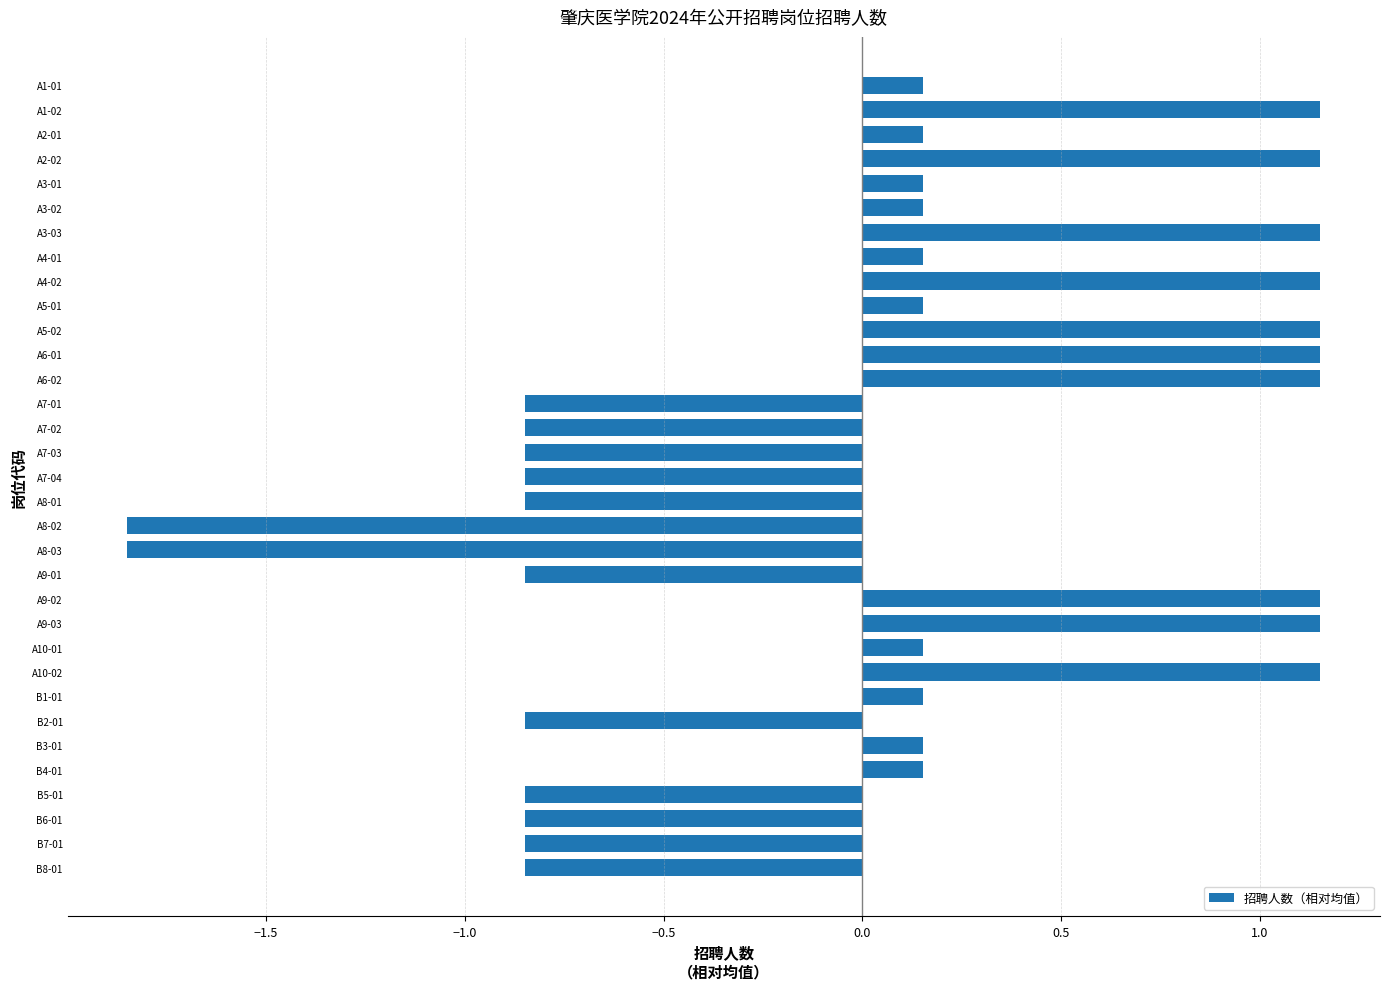

Which has a higher value, A8-01 or A10-01?

A10-01